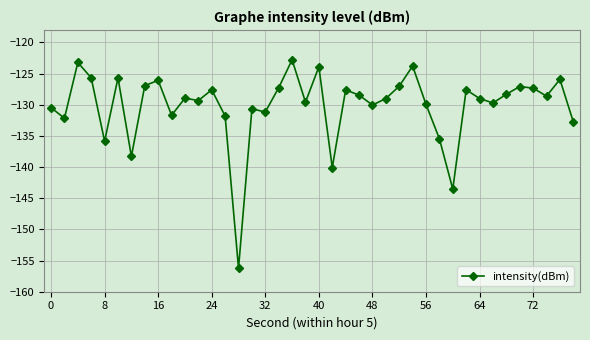

What is the sum of all values?

-5206.7